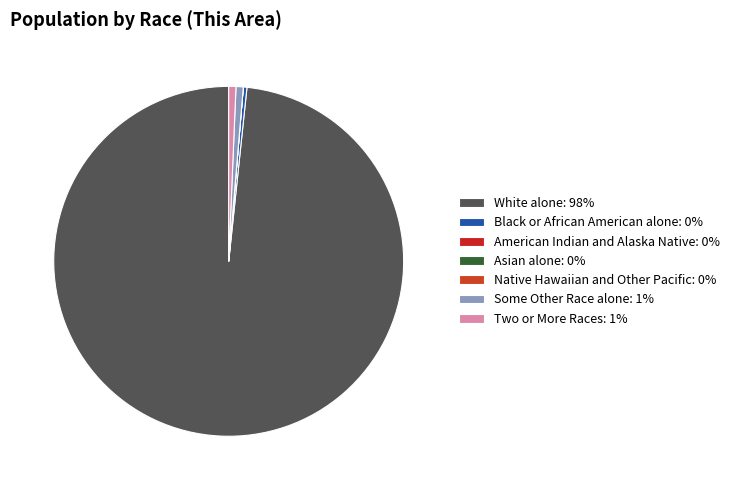

Between Two or More Races and White alone, which is larger?

White alone